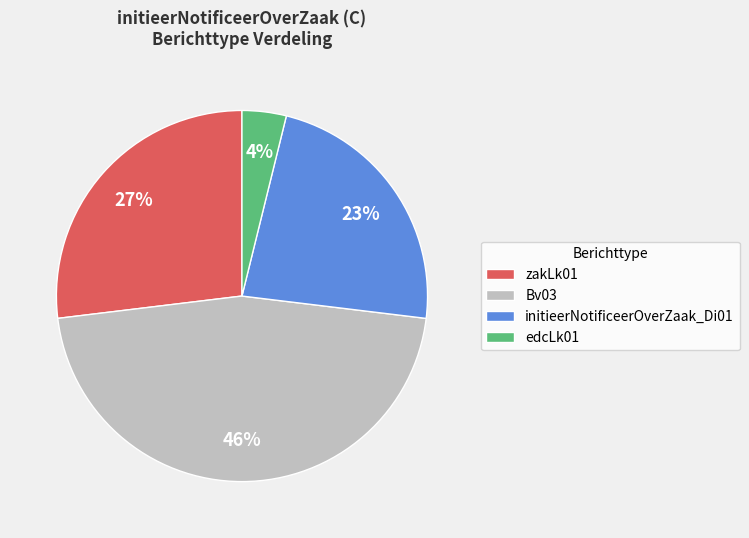

To the nearest percent, what portion does edcLk01 represent?

4%